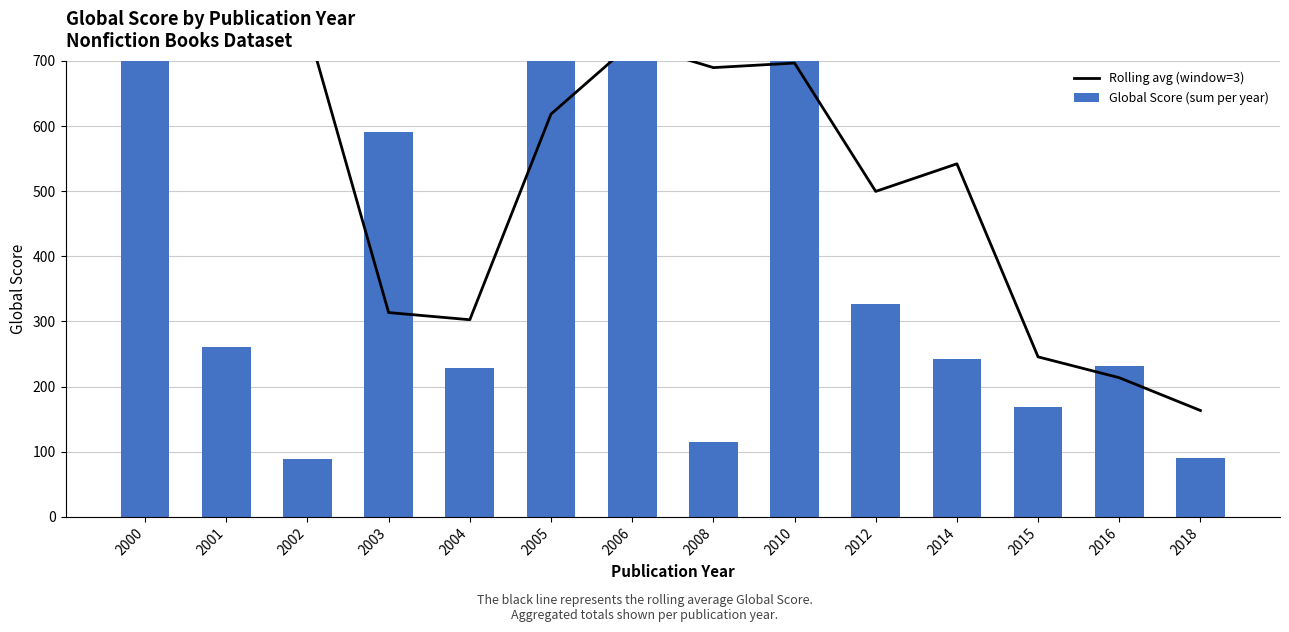

List the series in order of their overall mean, lowest first.

Global Score (sum per year), Rolling avg (window=3)